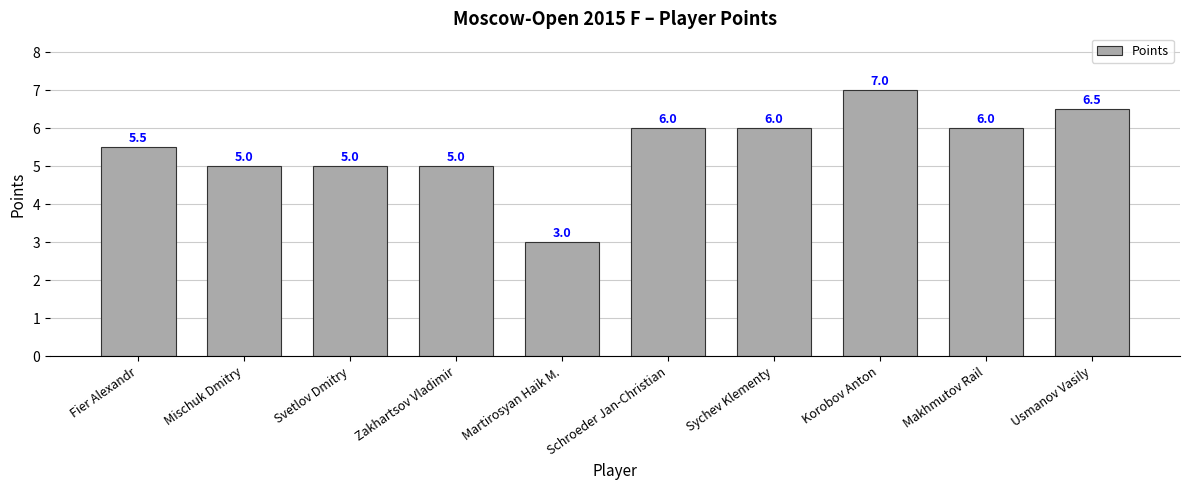

Are the bars grouped side by side (vs. stacked)?

No